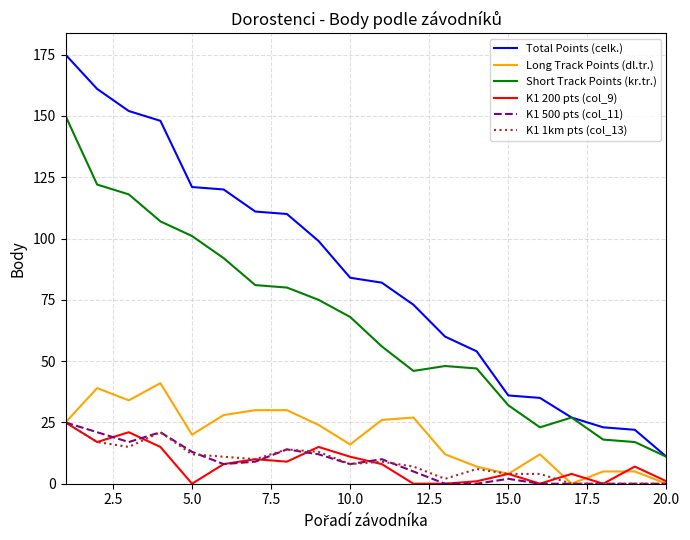

True or false: Long Track Points (dl.tr.) and Short Track Points (kr.tr.) intersect in this chart.

False